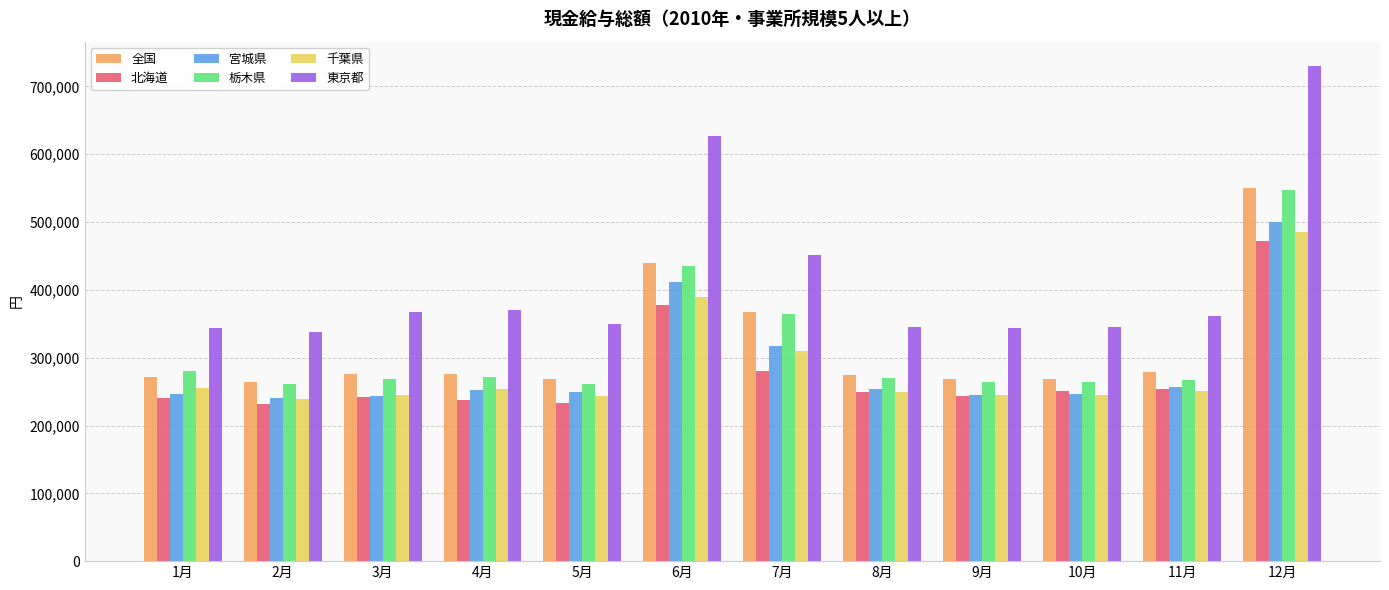

What is the maximum value for 北海道?

471402